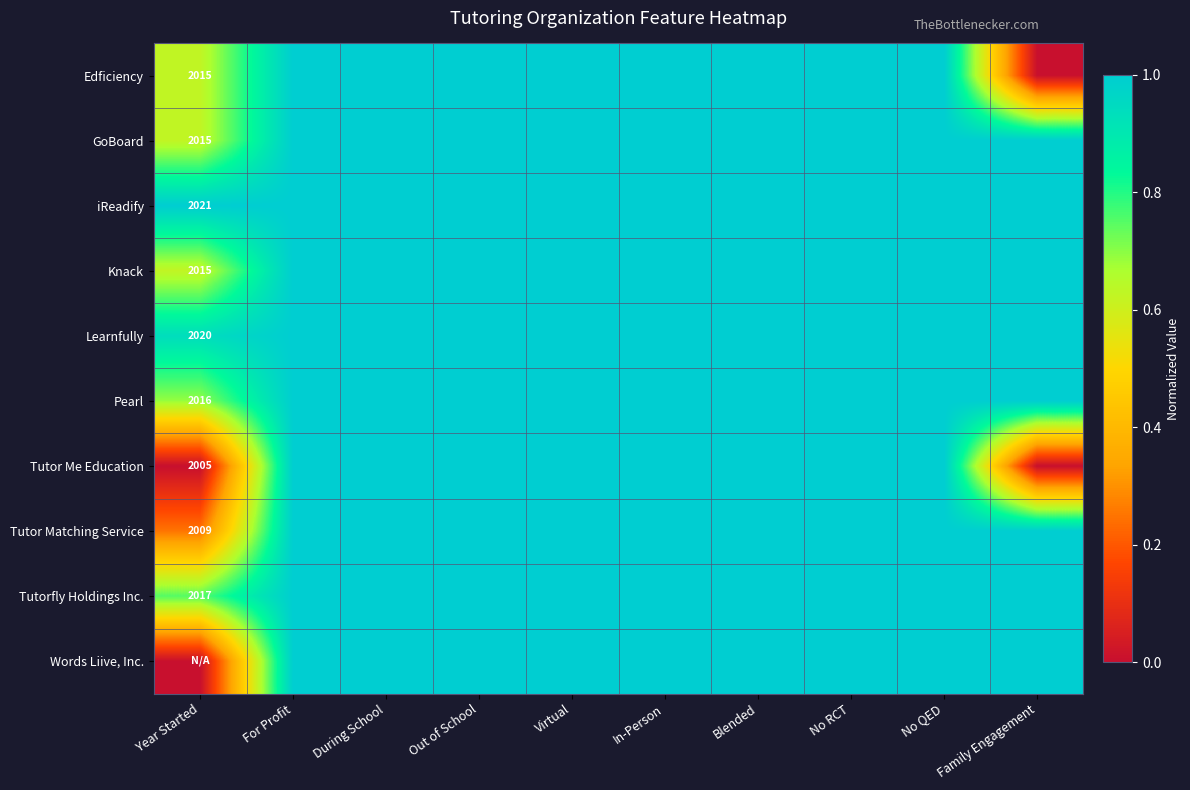

The Knack series shows 2015 at Year Started. True or false?

True